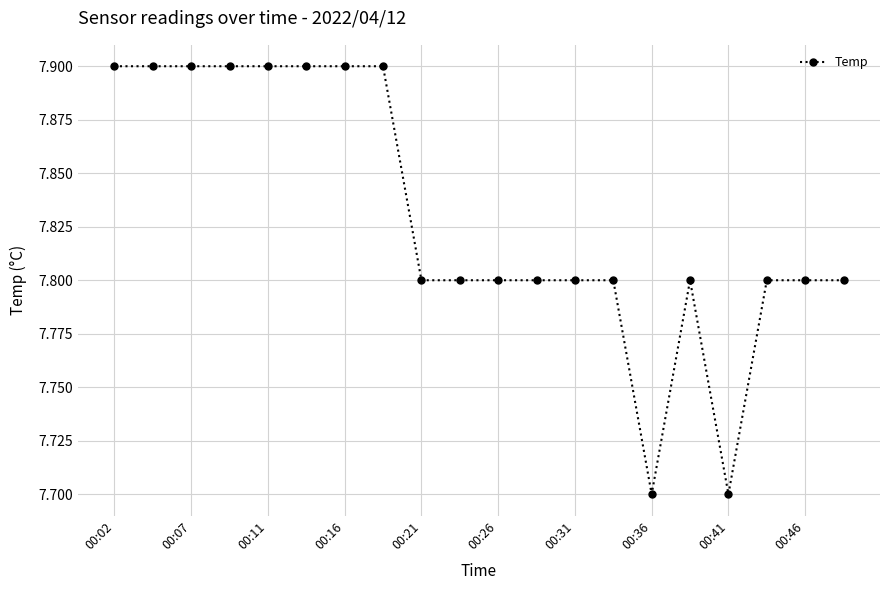

What is the value of the 17th point from the left?

7.7